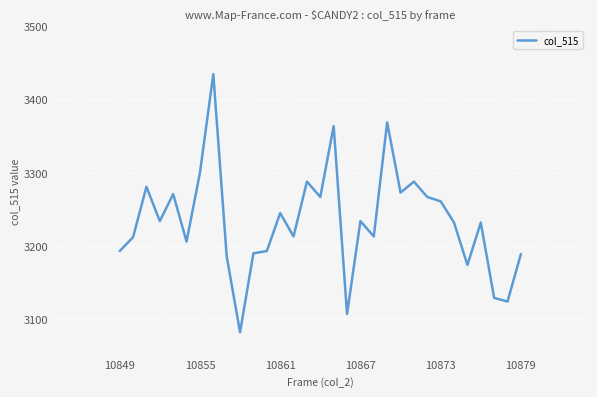

What is the sum of all values?

100252